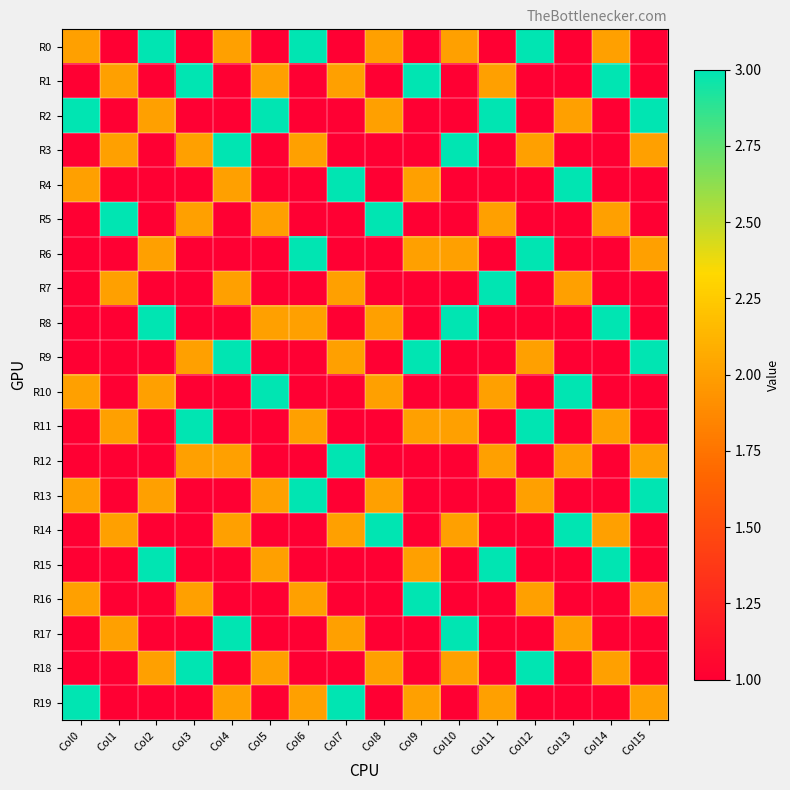

At which category does the chart reach its minimum across all series?

Col1